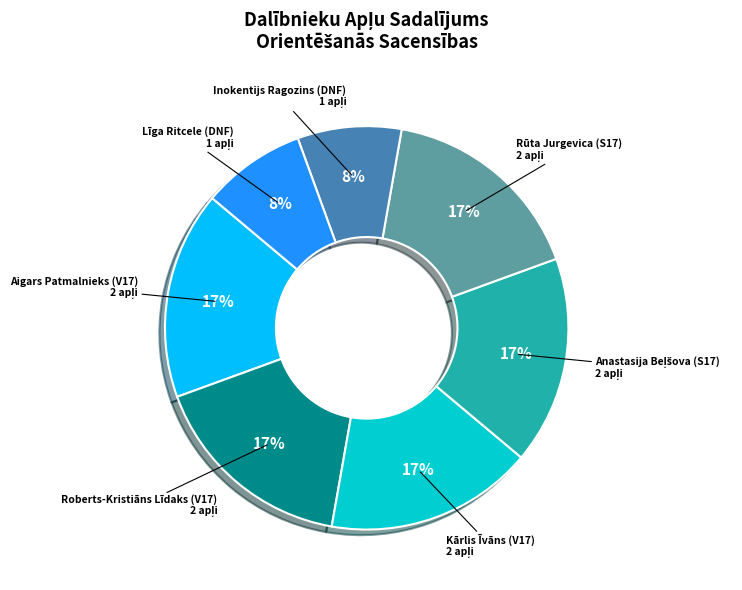

Count the number of slices in the pie.

7